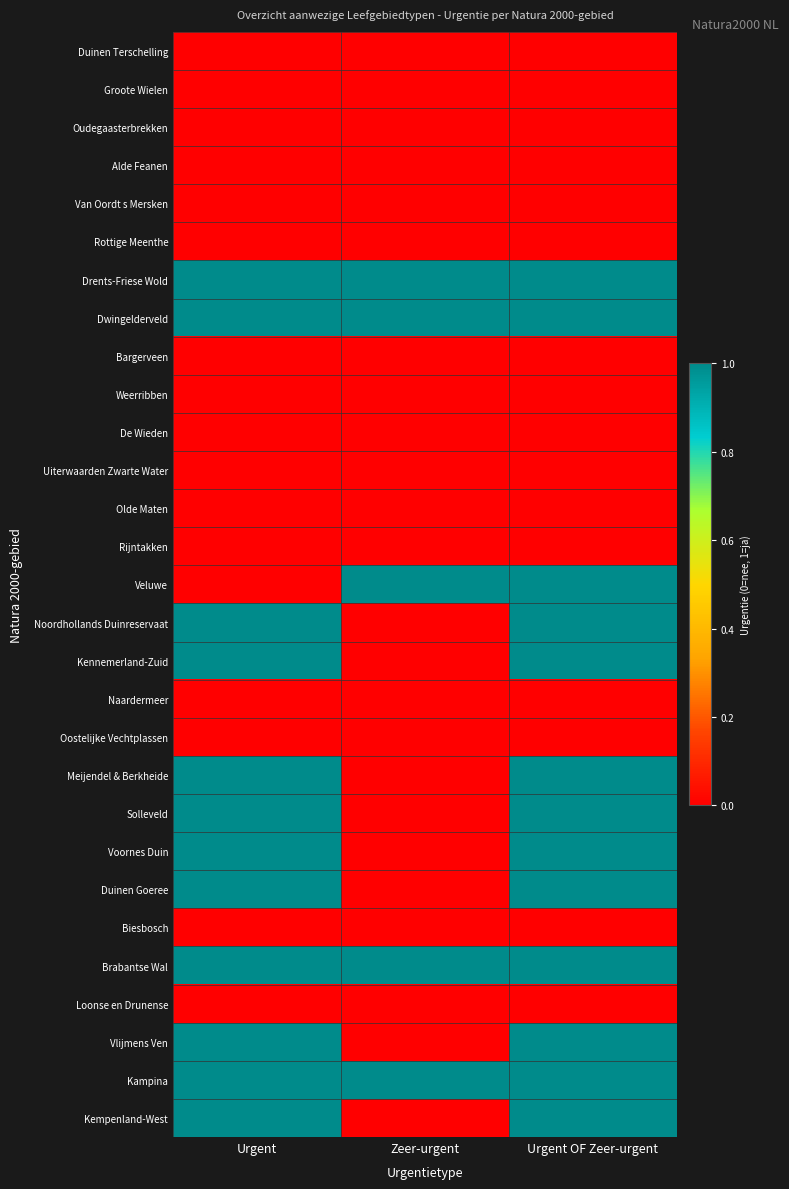

At which category is the sum across all series the highest?

Urgent OF Zeer-urgent